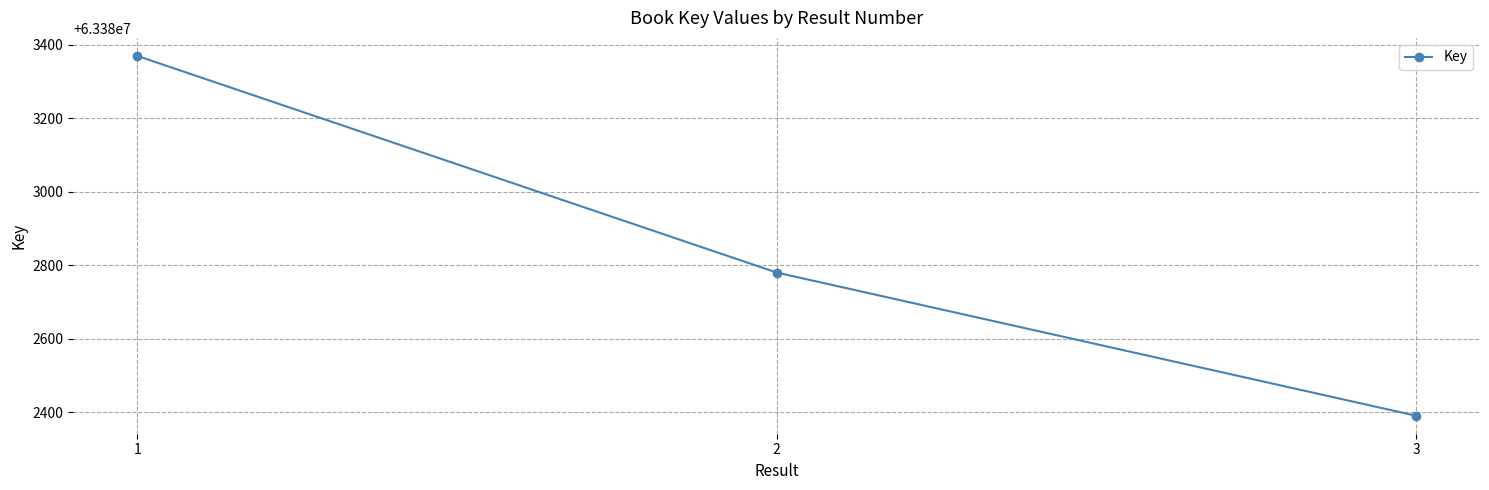

List the labels in order of value, smallest first.

3, 2, 1